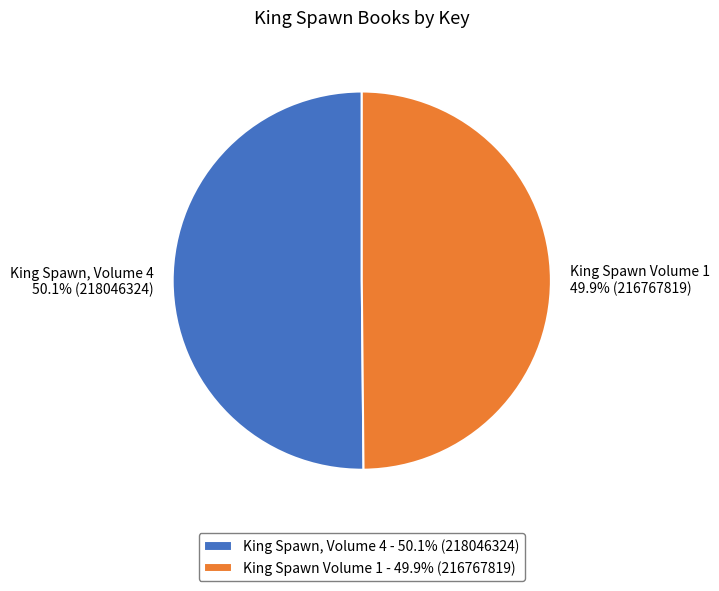

Is there any slice that represents more than half of the pie?

Yes